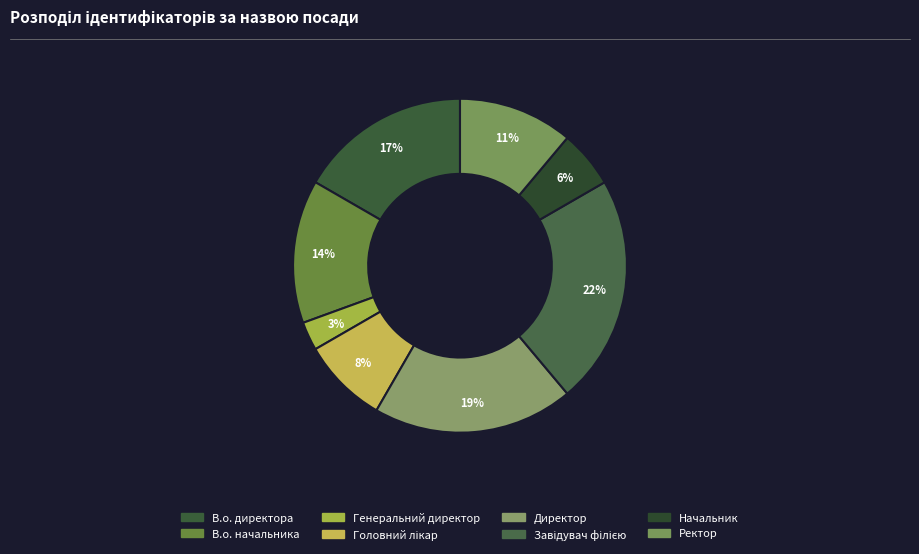

To the nearest percent, what portion does Начальник represent?

6%